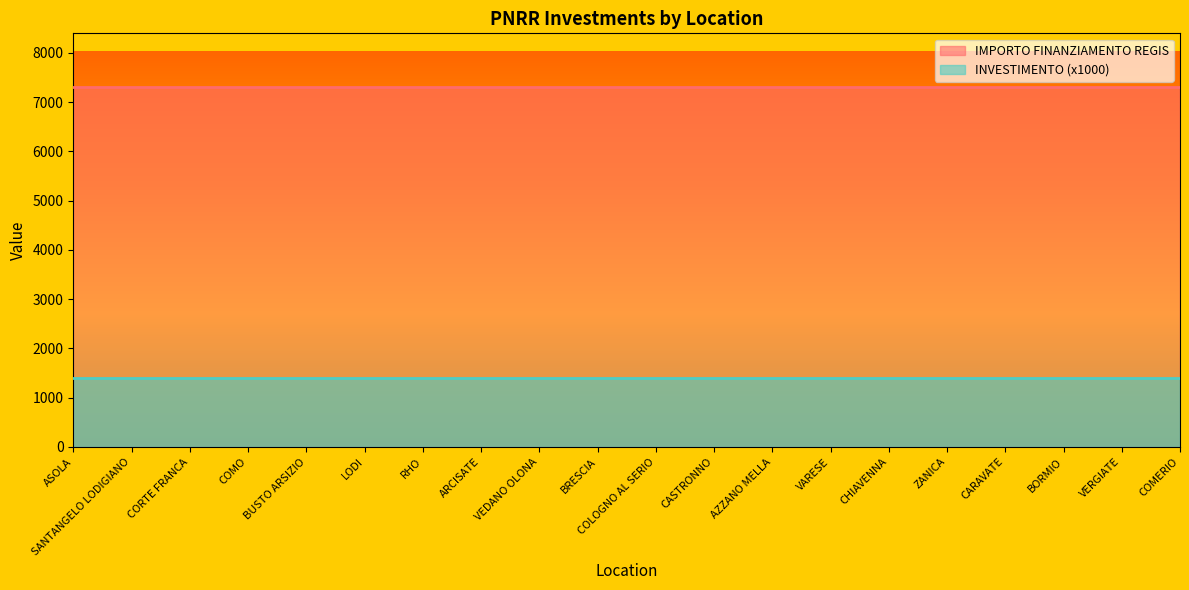

True or false: INVESTIMENTO and IMPORTO FINANZIAMENTO REGIS cross at least once.

False